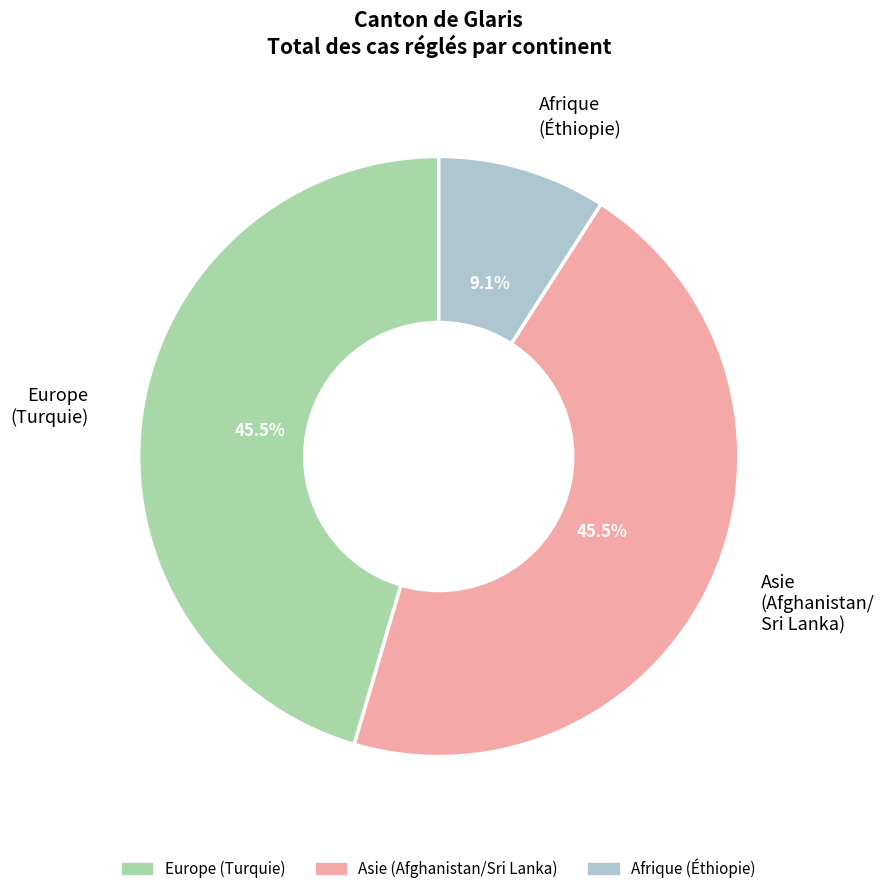

Between Asie (Afghanistan/ Sri Lanka) and Afrique (Éthiopie), which is larger?

Asie (Afghanistan/ Sri Lanka)